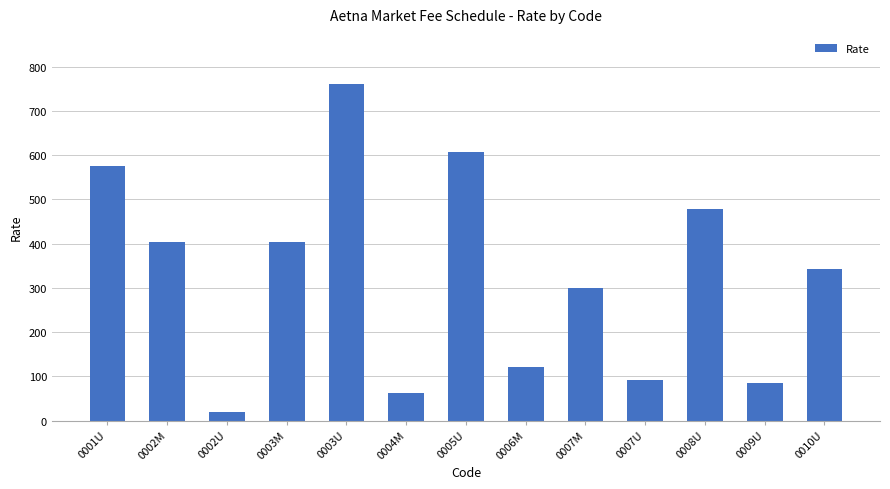

Approximately how many times larger is the value at 0001U compared to 0008U?

1.2